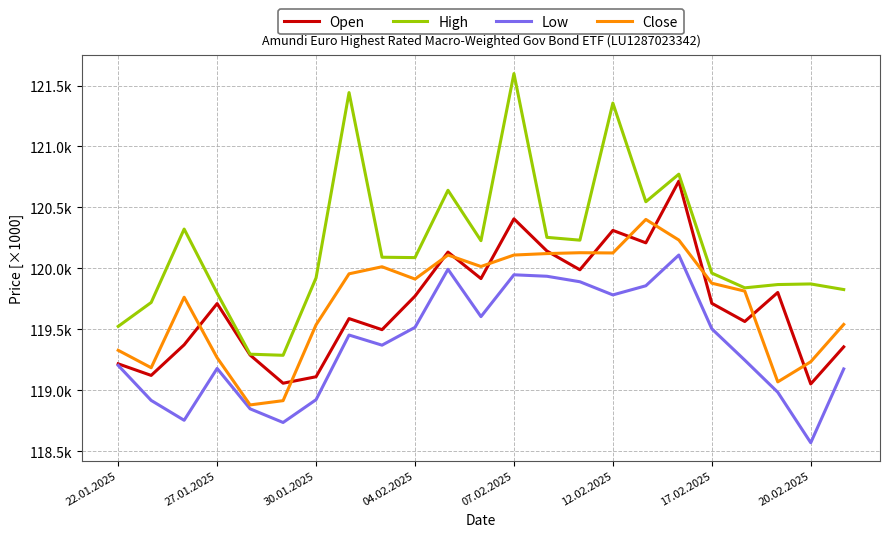

True or false: High and Low cross at least once.

False